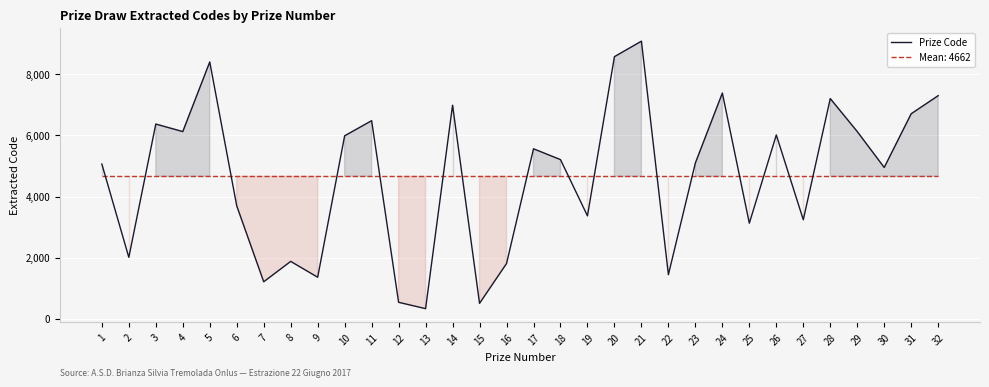

At which label does the data first exceed 5209?

3